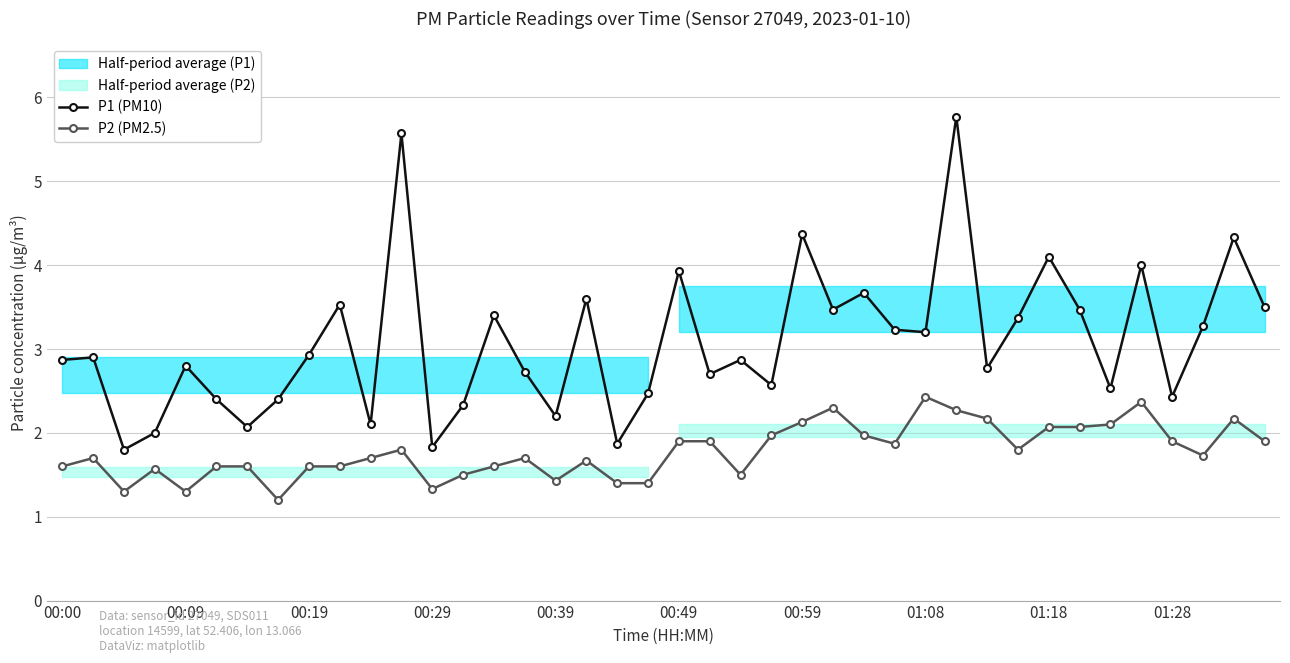

Reading left to right, extract all data points from this chart.

P1 (PM10): 2.9	2.9	1.8	2.0	2.8	2.4	2.1	2.4	2.9	3.5	2.1	5.6	1.8	2.3	3.4	2.7	2.2	3.6	1.9	2.5	3.9	2.7	2.9	2.6	4.4	3.5	3.7	3.2	3.2	5.8	2.8	3.4	4.1	3.5	2.5	4.0	2.4	3.3	4.3	3.5
P2 (PM2.5): 1.6	1.7	1.3	1.6	1.3	1.6	1.6	1.2	1.6	1.6	1.7	1.8	1.3	1.5	1.6	1.7	1.4	1.7	1.4	1.4	1.9	1.9	1.5	2.0	2.1	2.3	2.0	1.9	2.4	2.3	2.2	1.8	2.1	2.1	2.1	2.4	1.9	1.7	2.2	1.9